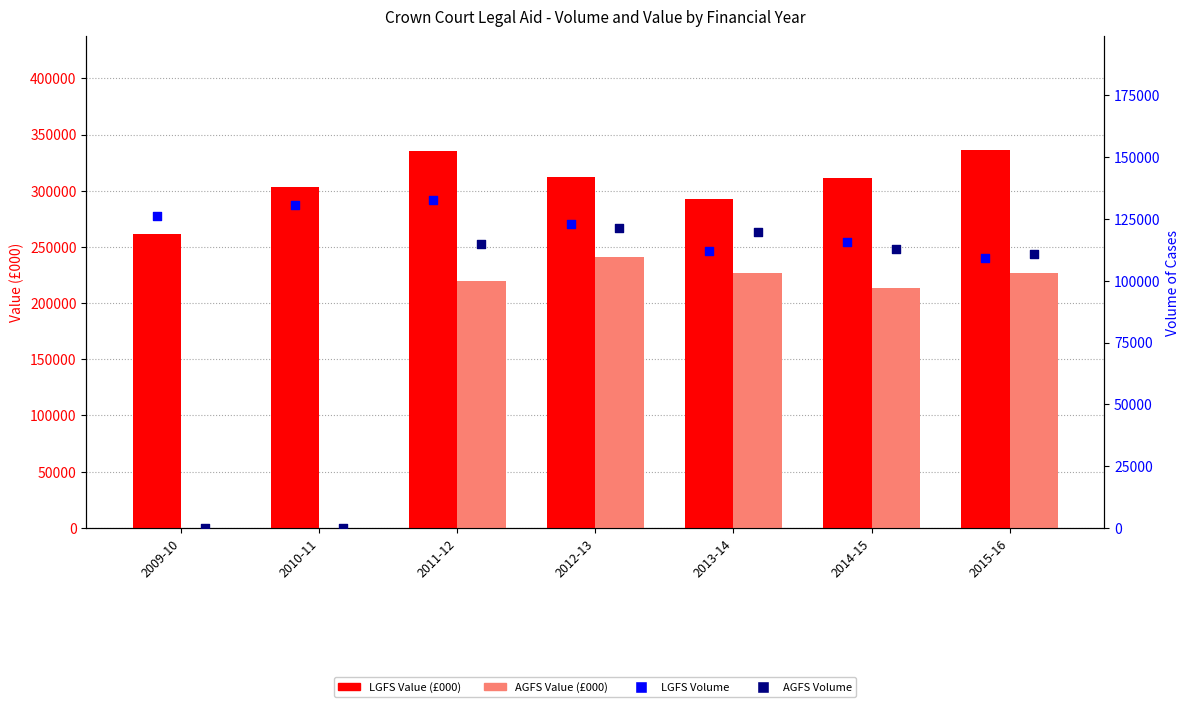

Is the value of AGFS Volume at 2010-11 greater than the value of LGFS Value (£000) at 2015-16?

No